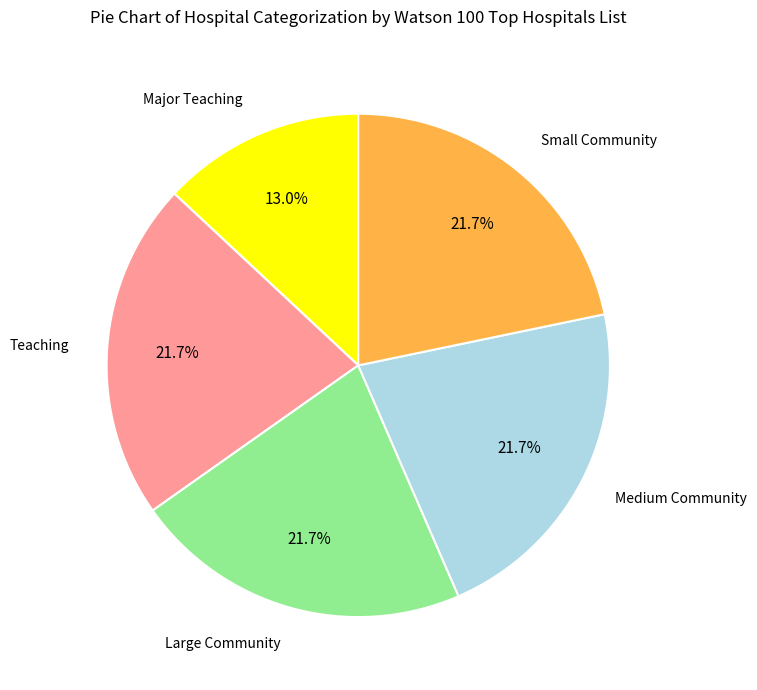

Which category has the smallest portion of the pie?

Major Teaching